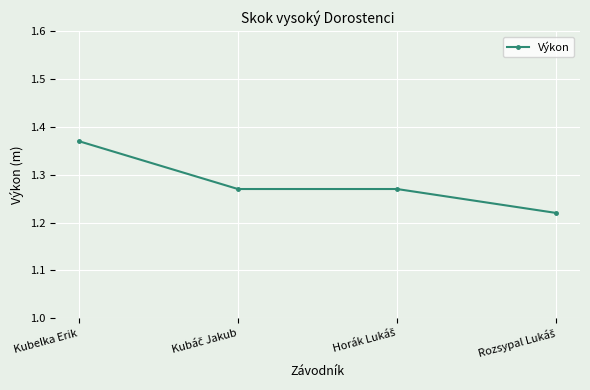

What is the sum of all values?

5.1